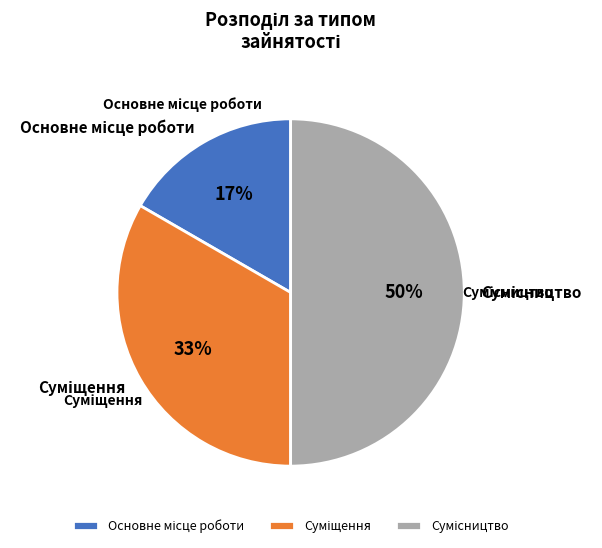

To the nearest percent, what is the difference between the largest and smallest slice percentages?

33%